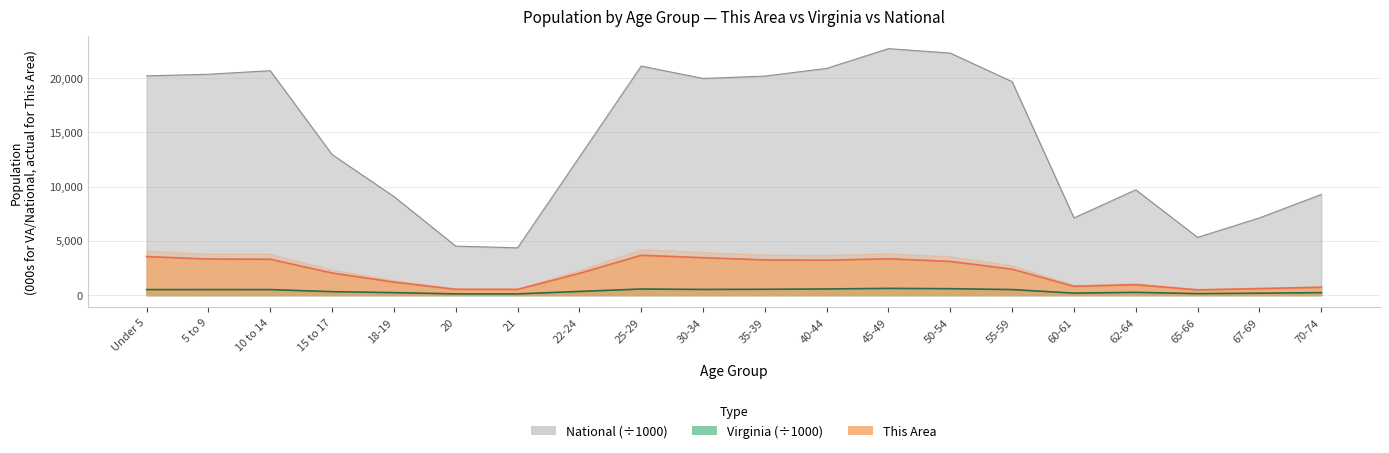

Which category has the highest value across all series?

45-49